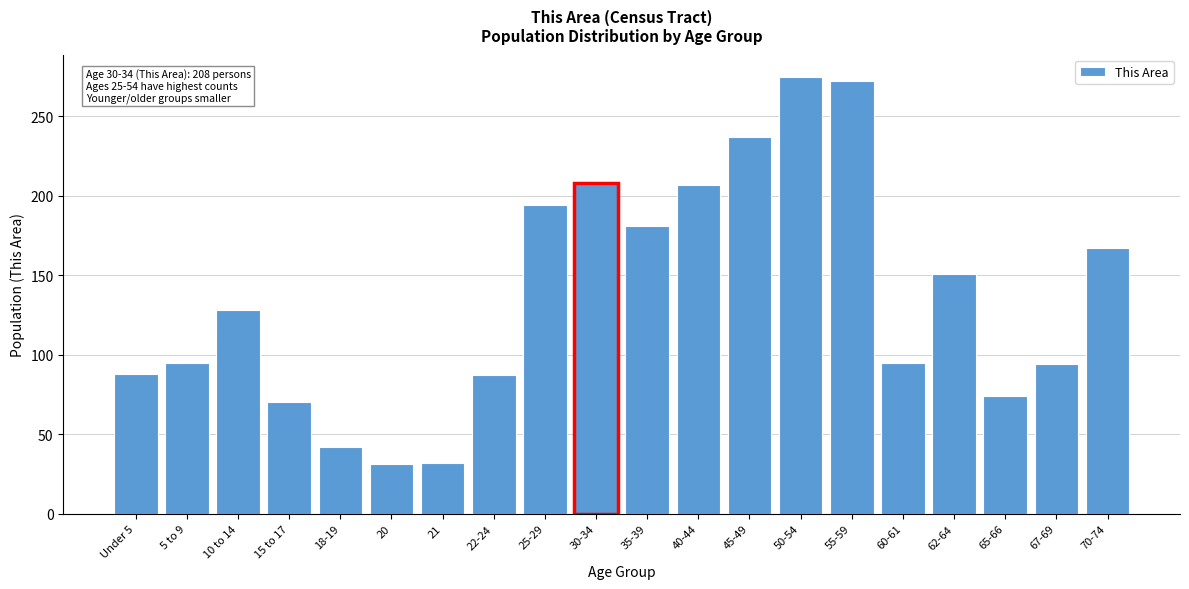

What position from the left is 45-49?

13